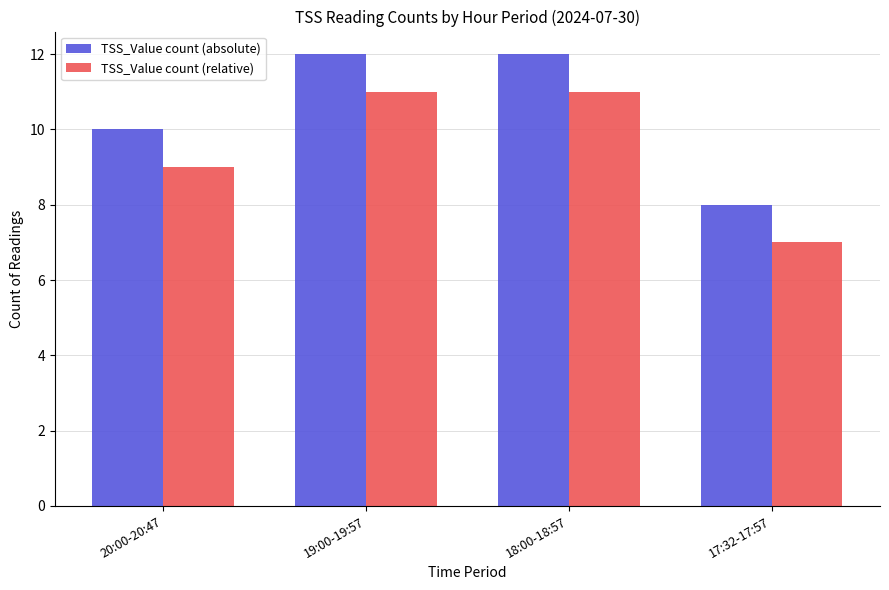

Are the bars grouped side by side (vs. stacked)?

Yes